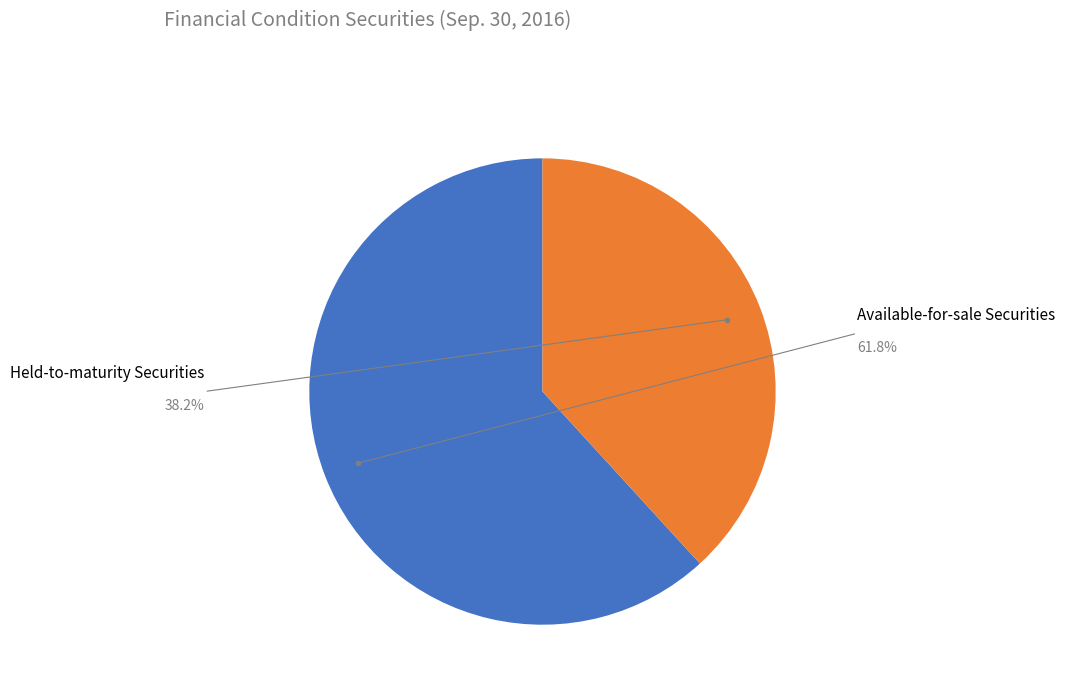

Is there a majority slice in this chart?

Yes